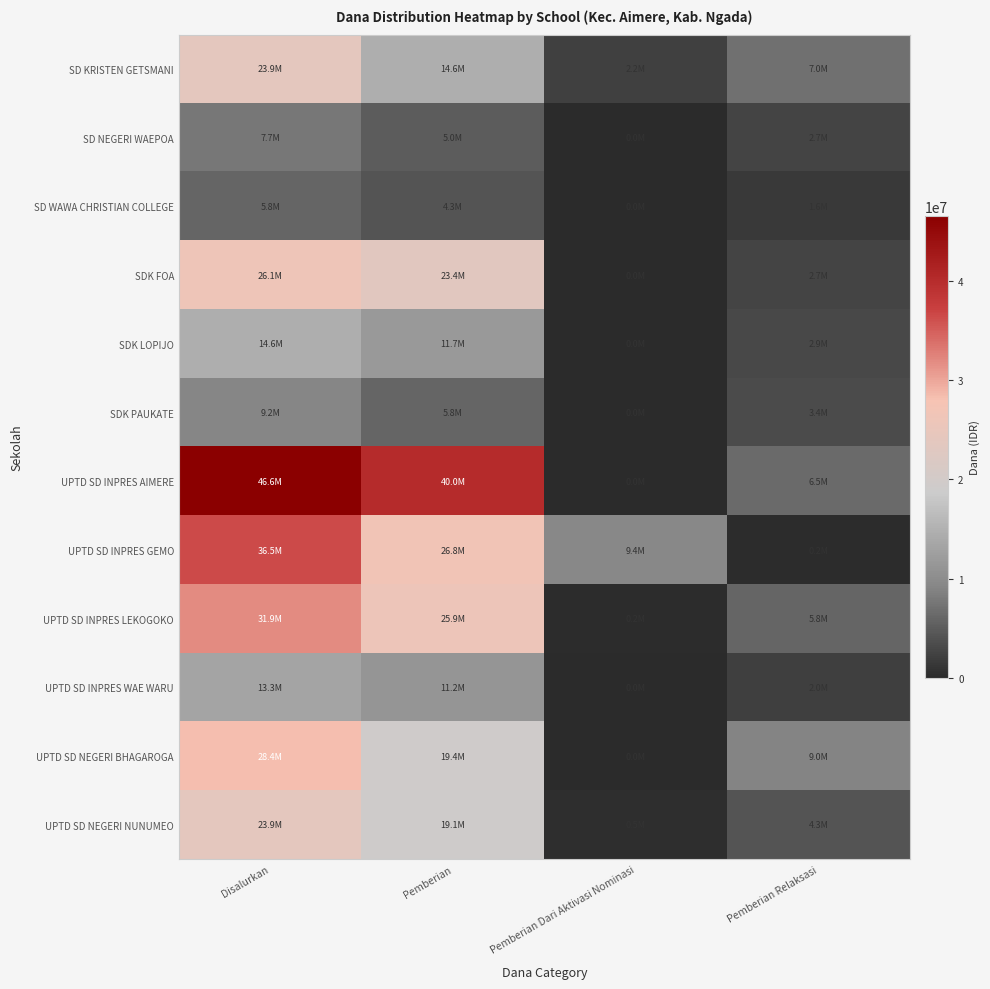

How many data points does each series have?

4